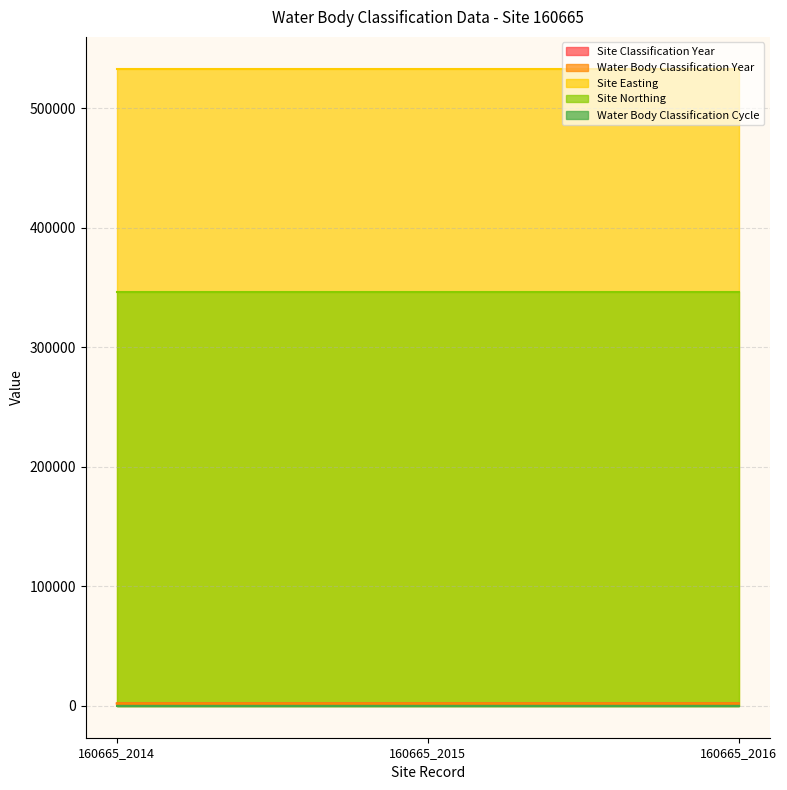

At how many categories does at least one series exceed 266938?

3